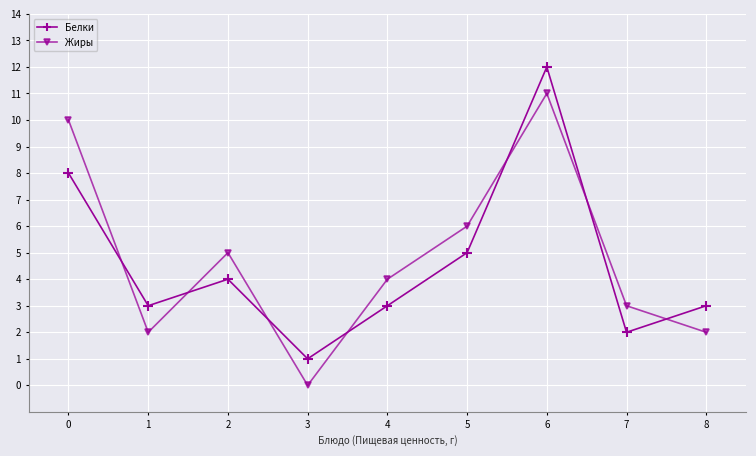

Rank the series by their maximum value, from highest to lowest.

Белки, Жиры